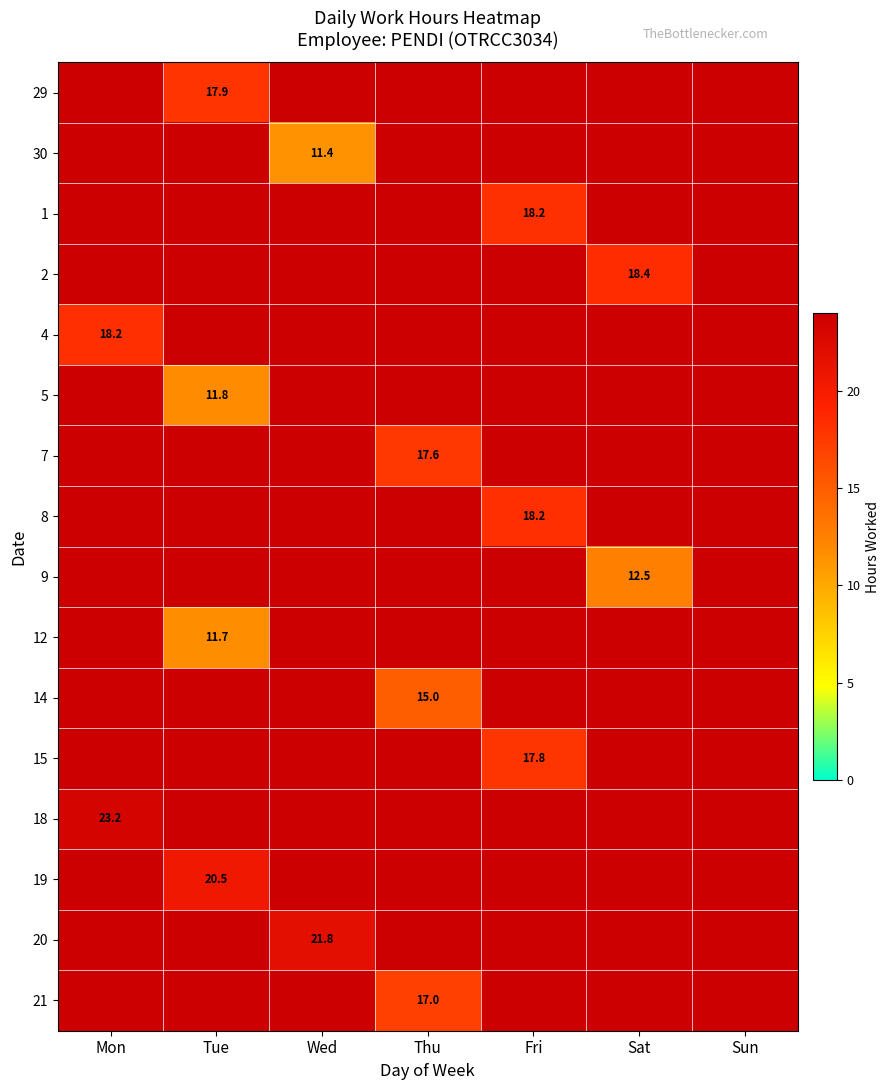

True or false: 19 has a value of 33.7 at Tue.

False